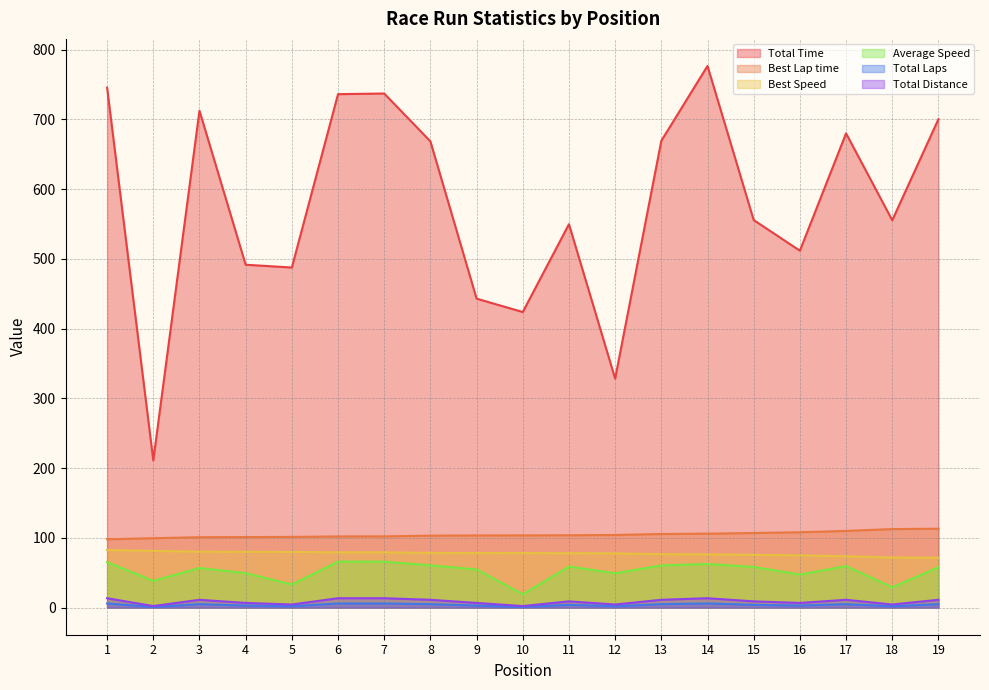

What is the difference between the highest and lowest values at 11?

545.7